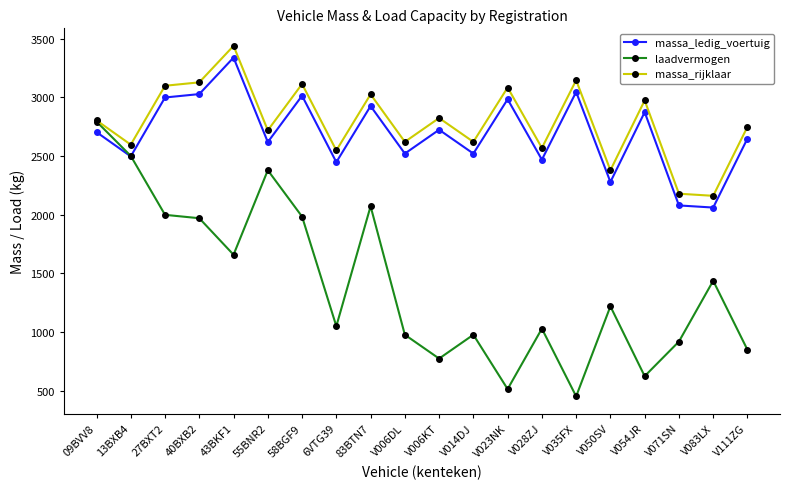

What is the sum of all laadvermogen values?

28199